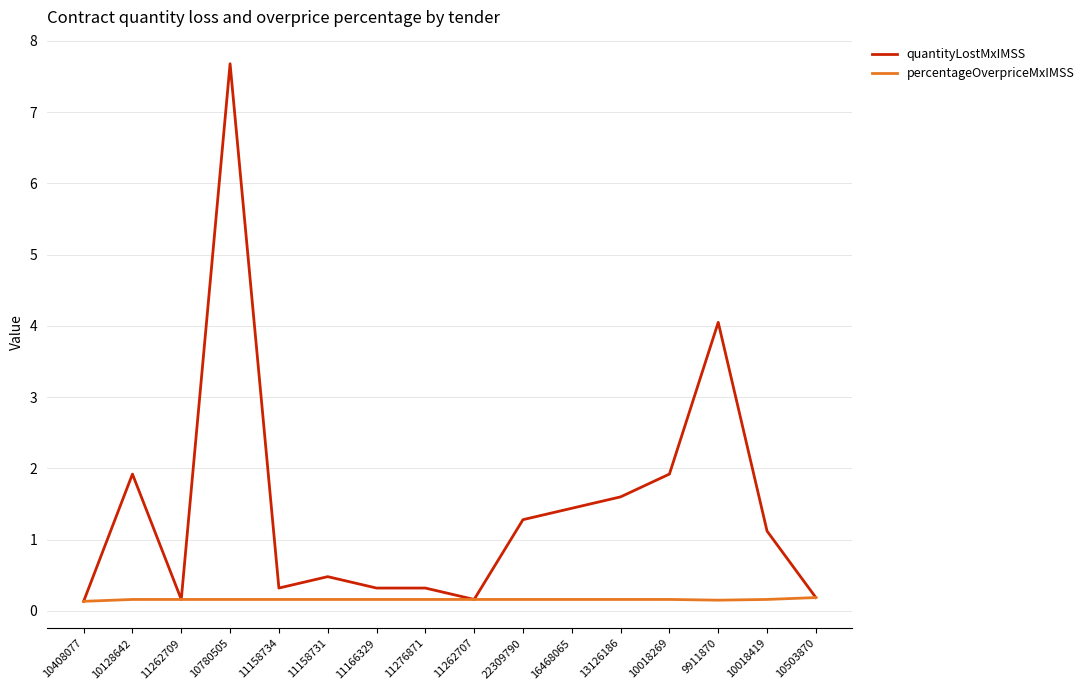

What position from the right is 10780505?

13